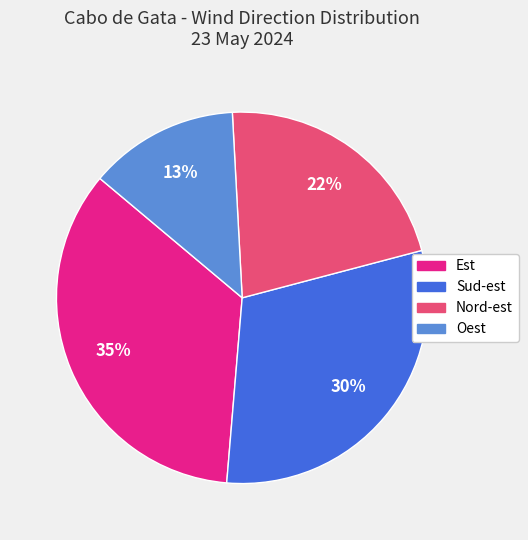

What is the ratio of the value at Nord-est to the value at Sud-est?

0.7